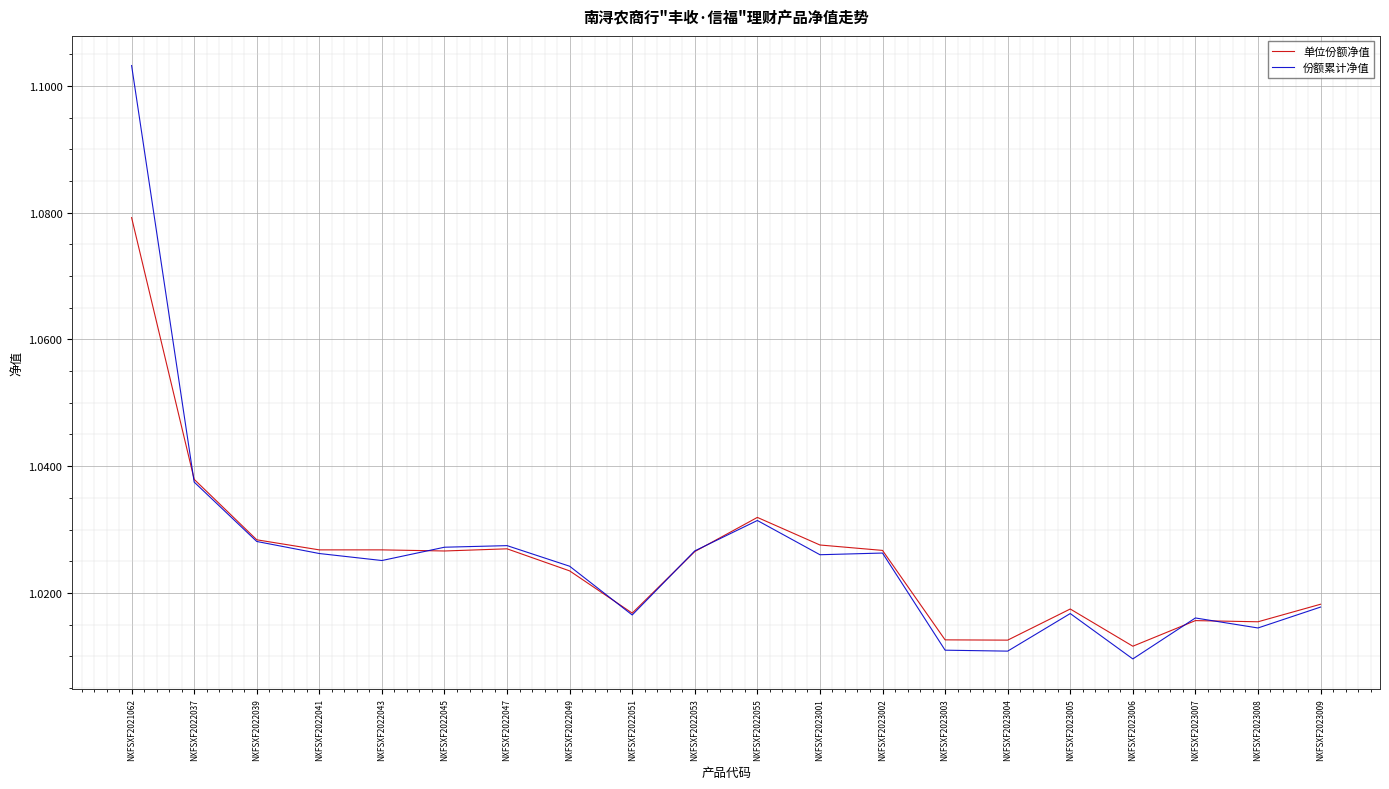

Count the 单位份额净值 values in the range 1 to 2.

20